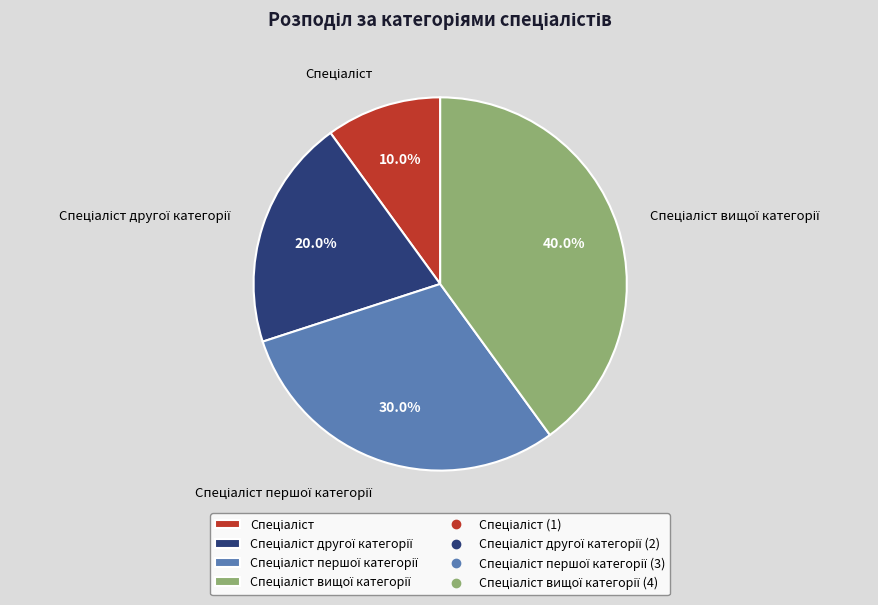

Is there any slice that represents more than half of the pie?

No